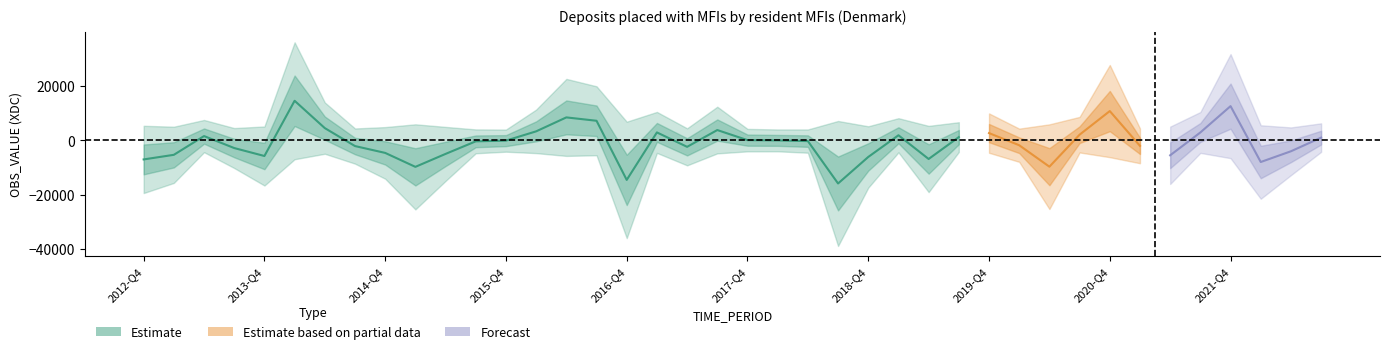

What is the difference between the values at 2017-Q4 and 2016-Q1?

3236